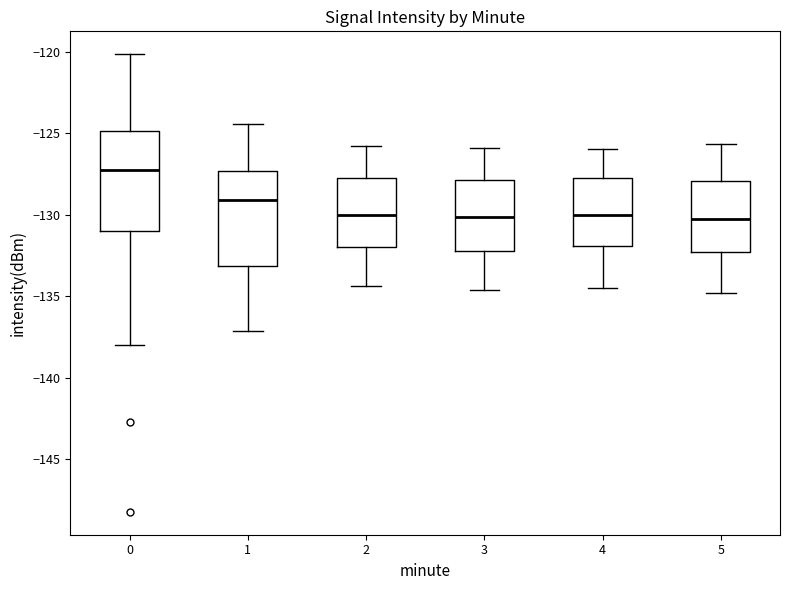

Which box has the highest median line?

0